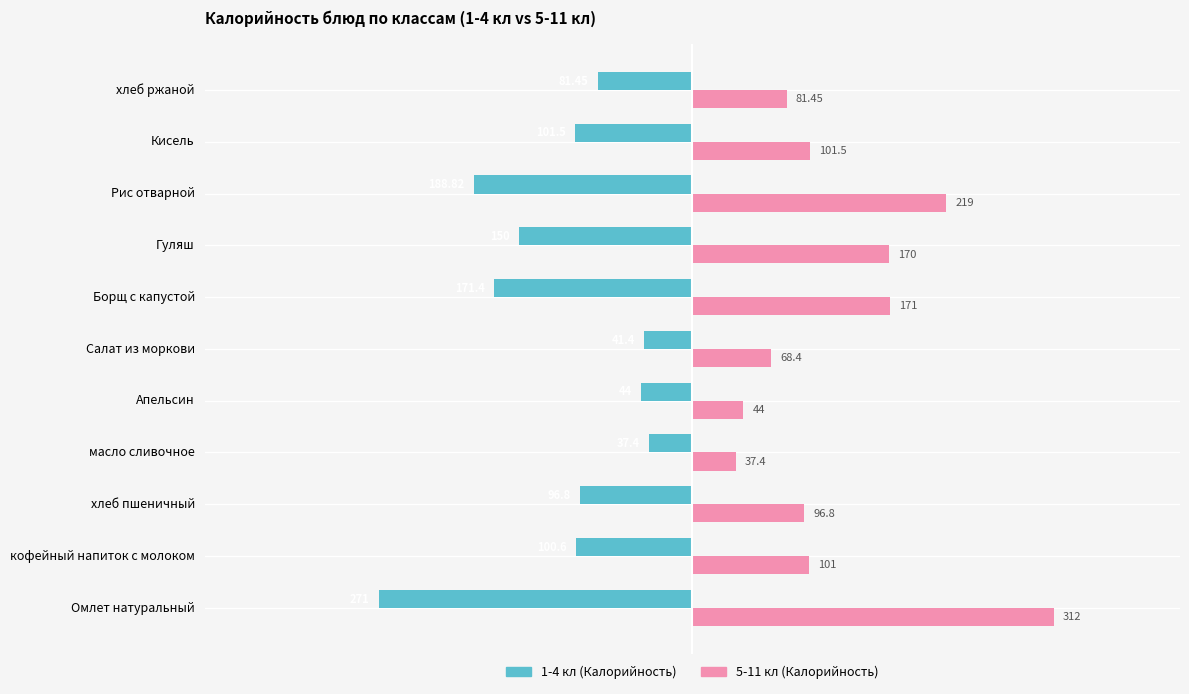

What is the difference between the highest and lowest values at Кисель?

203.0